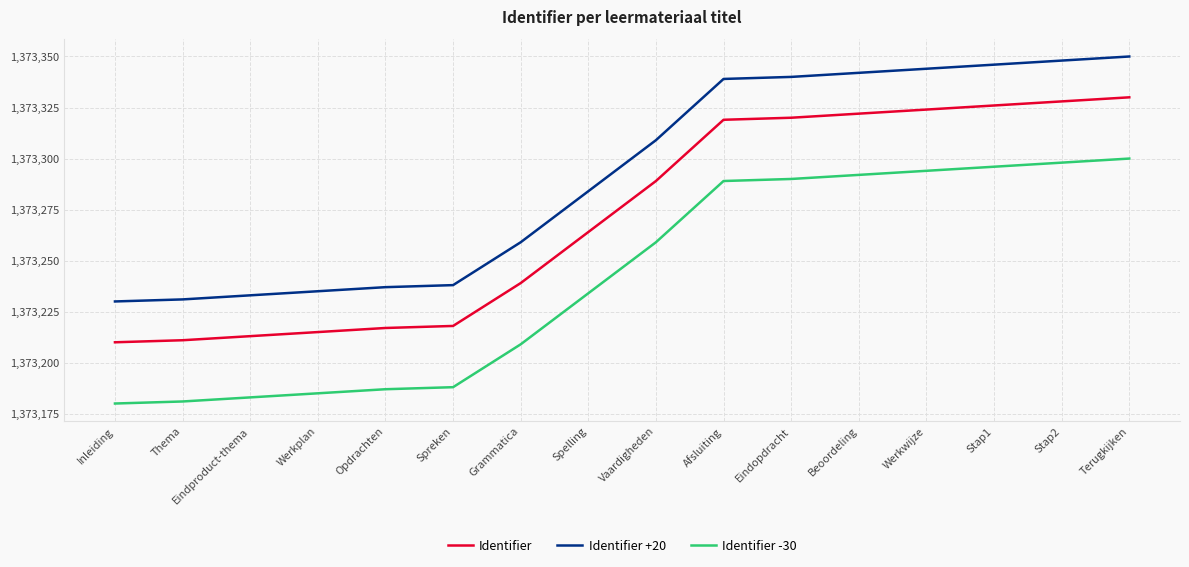

The value of Identifier at Eindopdracht is 1373320. True or false?

True